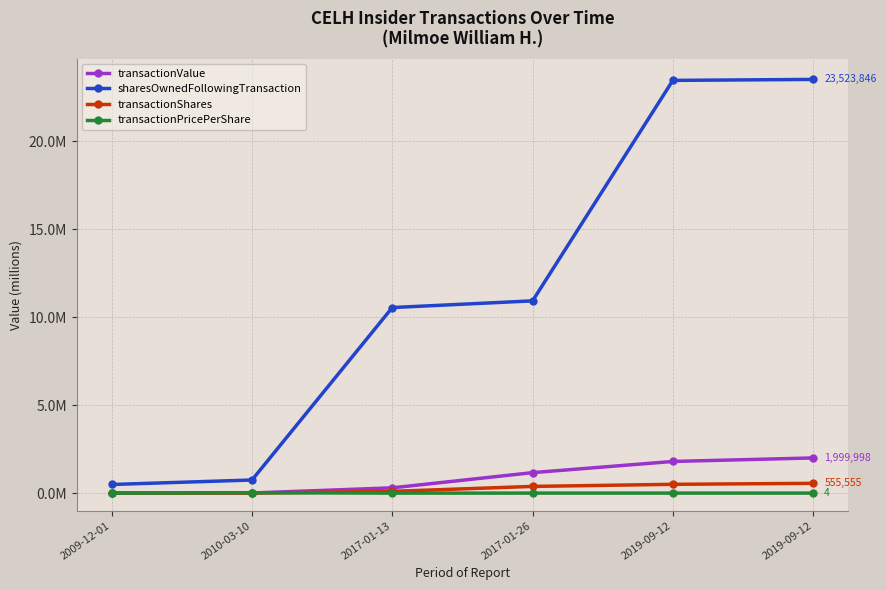

Reading left to right, what are all the values shown in this chart?

transactionValue: 0.0	0.0	0.3	1.2	1.8	2.0
sharesOwnedFollowingTransaction: 0.5	0.7	10.6	10.9	23.5	23.5
transactionShares: 0.0	0.0	0.1	0.4	0.5	0.6
transactionPricePerShare: 0.0	0.0	0.0	0.0	0.0	0.0